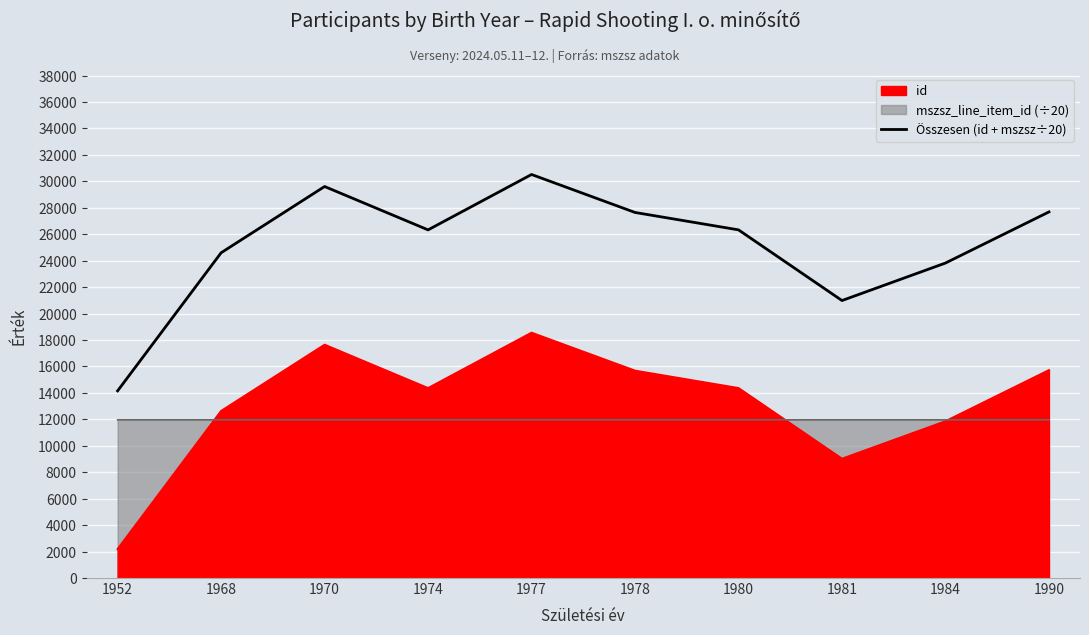

Where is the data nearest to the value 22334?

1981